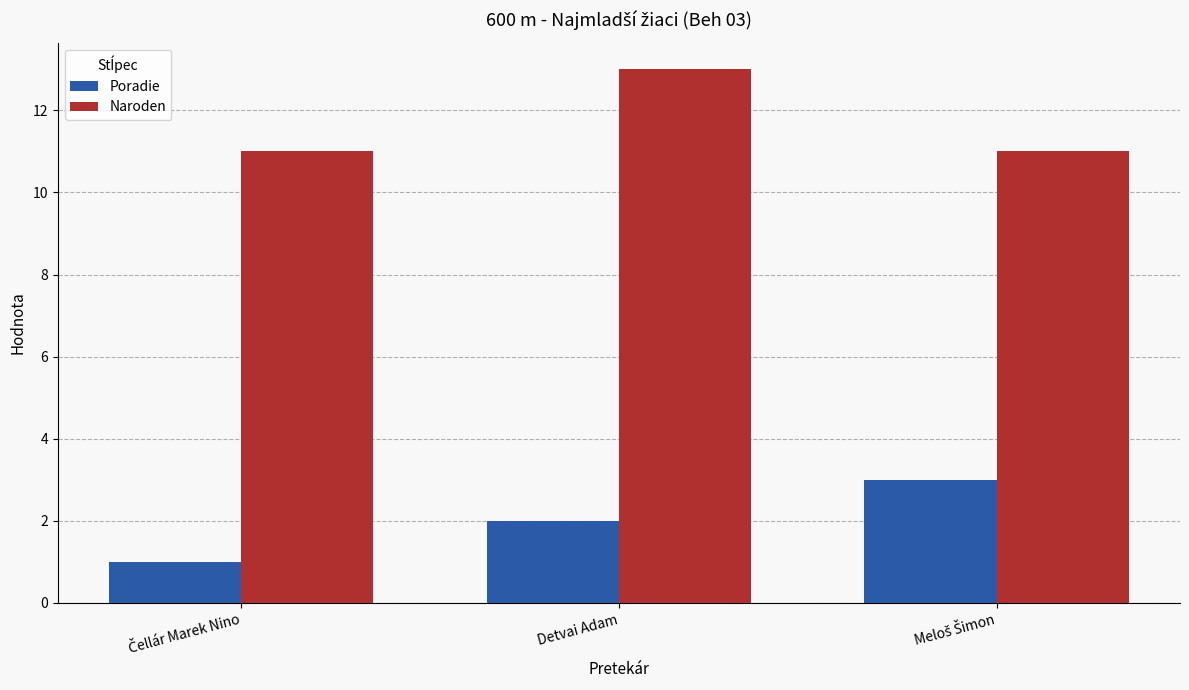

At which label does Naroden reach its peak?

Detvai Adam